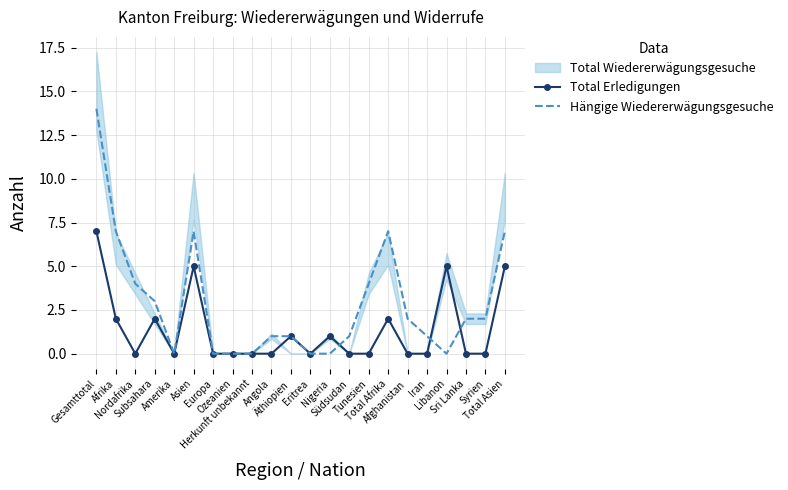

Is the value of Total Erledigungen at Europa greater than the value of Hängige Wiedererwägungsgesuche at Gesamttotal?

No